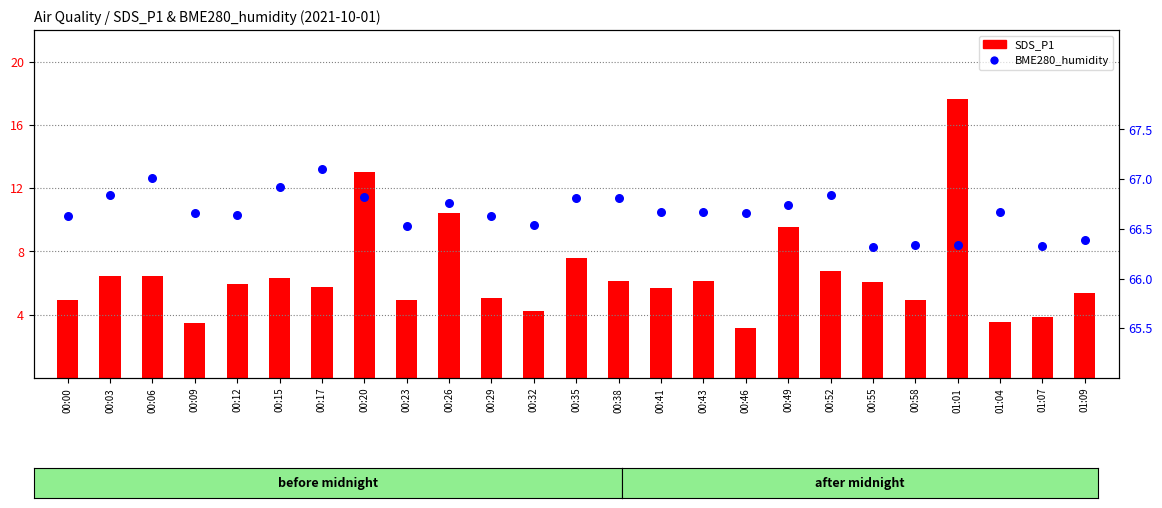

Which series has the largest total across all categories?

BME280_humidity